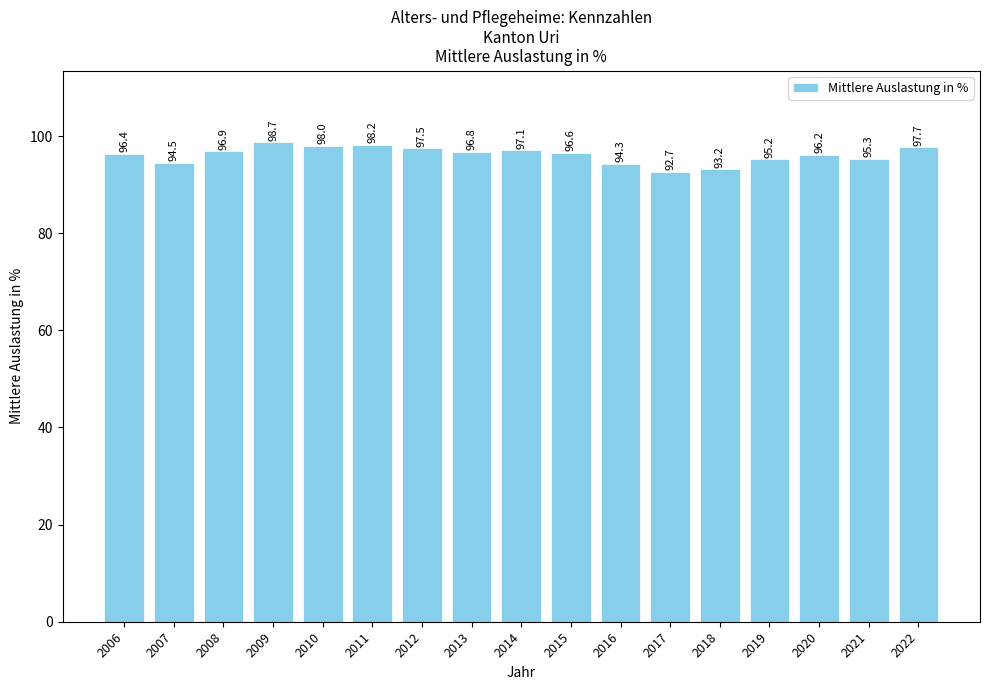

Read the value at 2015.

96.6